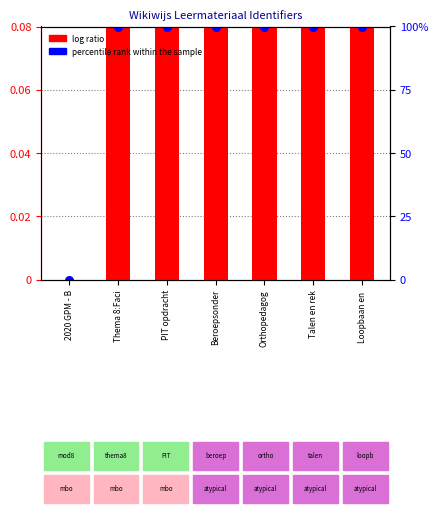

What is the total value across all series at PIT opdracht?

0.2